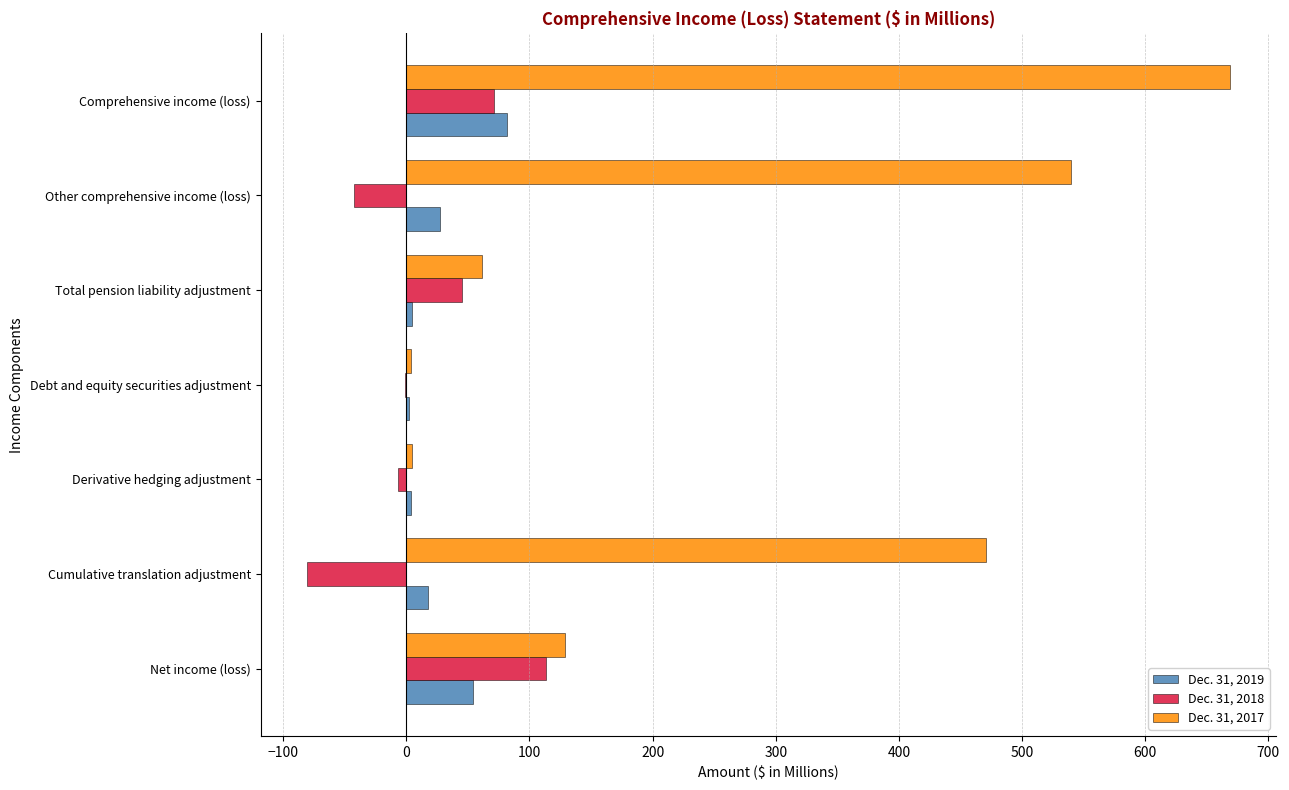

What is the sum of all Dec. 31, 2019 values?

190.7